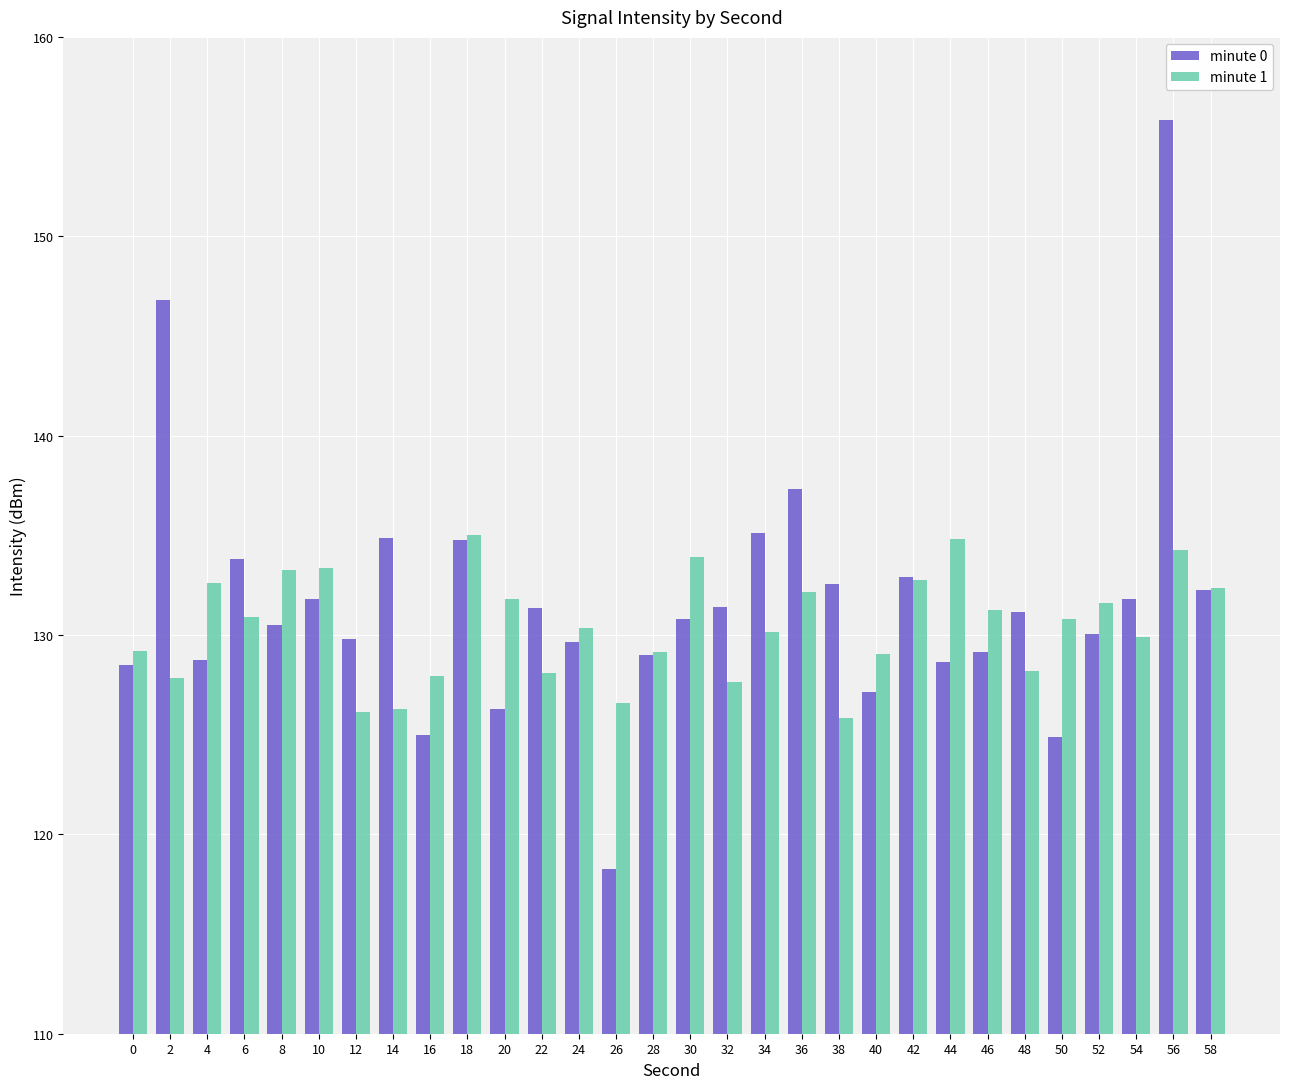

What are all the series names shown in the legend?

minute 0, minute 1